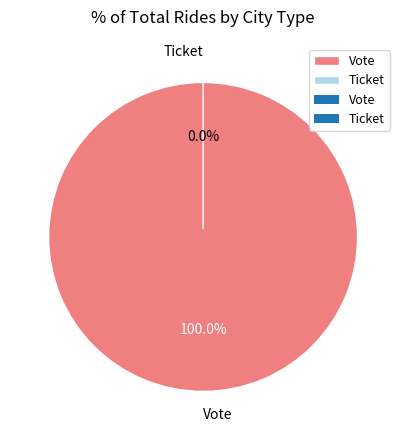

Count the number of slices in the pie.

2